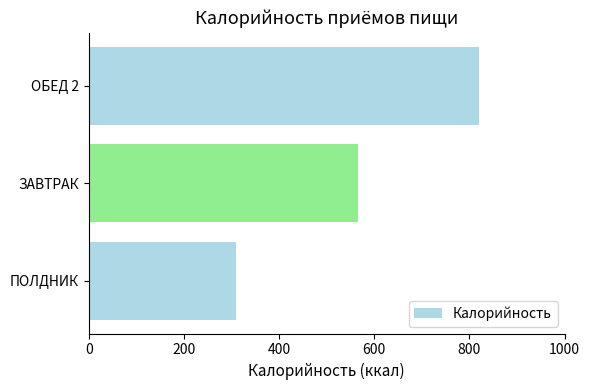

Which has a higher value, ПОЛДНИК or ЗАВТРАК?

ЗАВТРАК